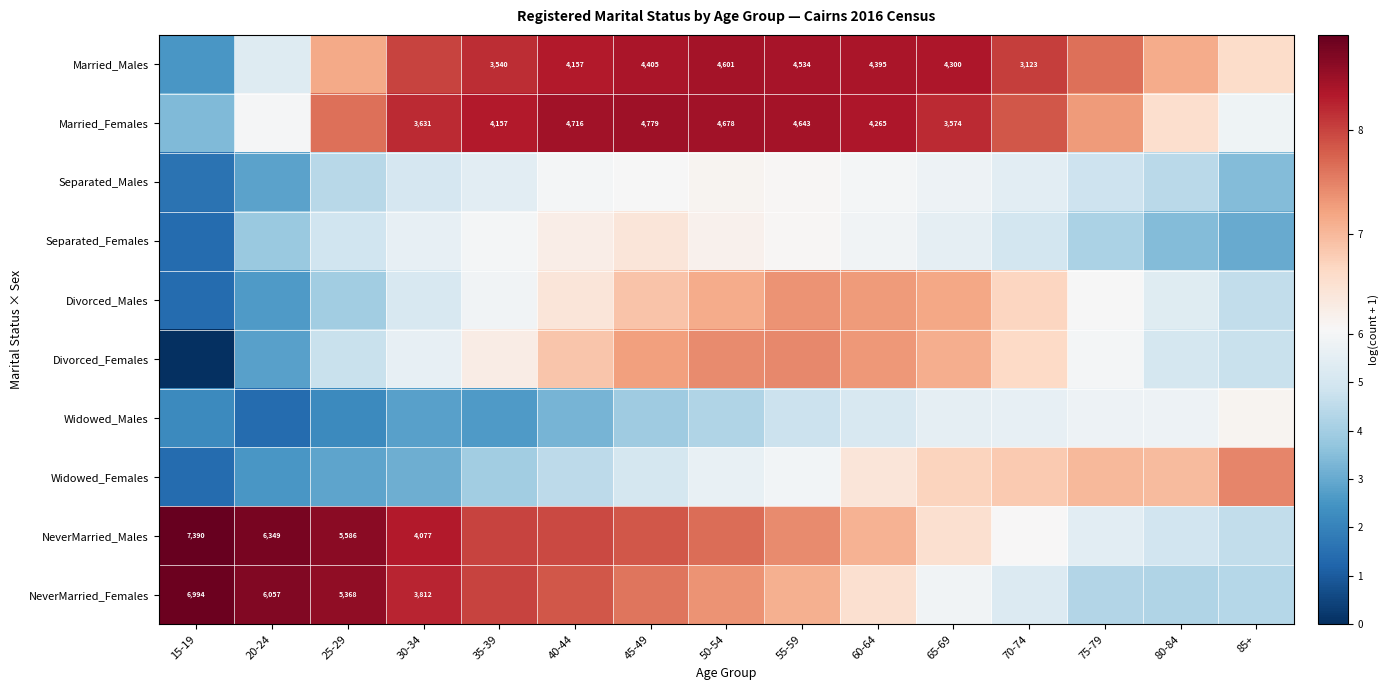

Is it true that Married_Females equals 8.5 at 50-54?

True